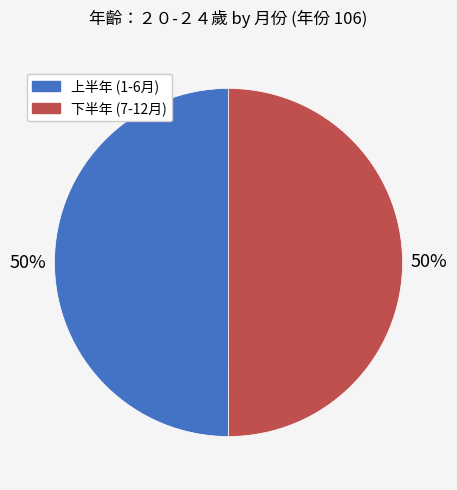

To the nearest percent, what is the average slice percentage?

50%